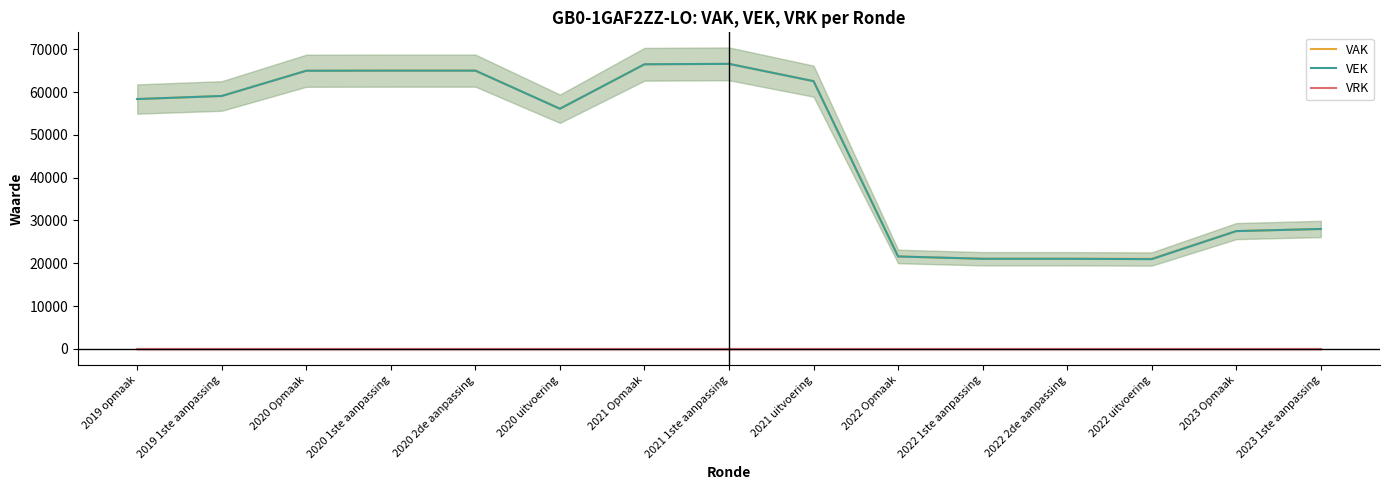

Which series changed the most between 2021 uitvoering and 2022 uitvoering?

VEK